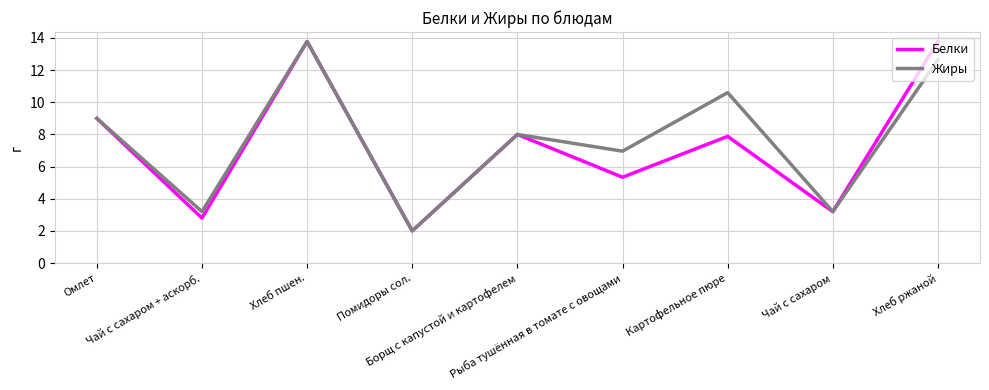

How many interior local valleys does the Белки series have?

4